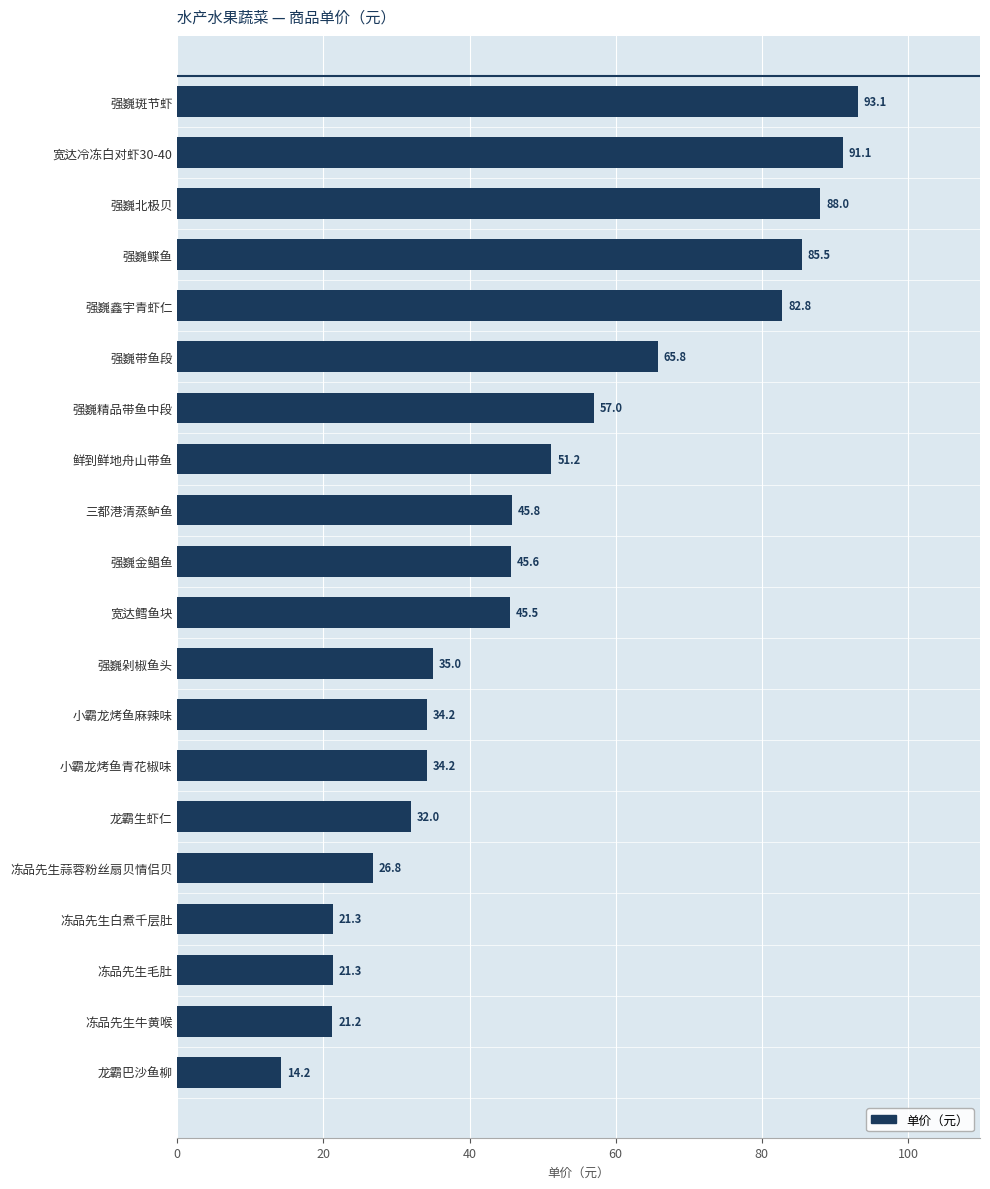

Is it true that the value at 强巍鲽鱼 is 32.3?

False